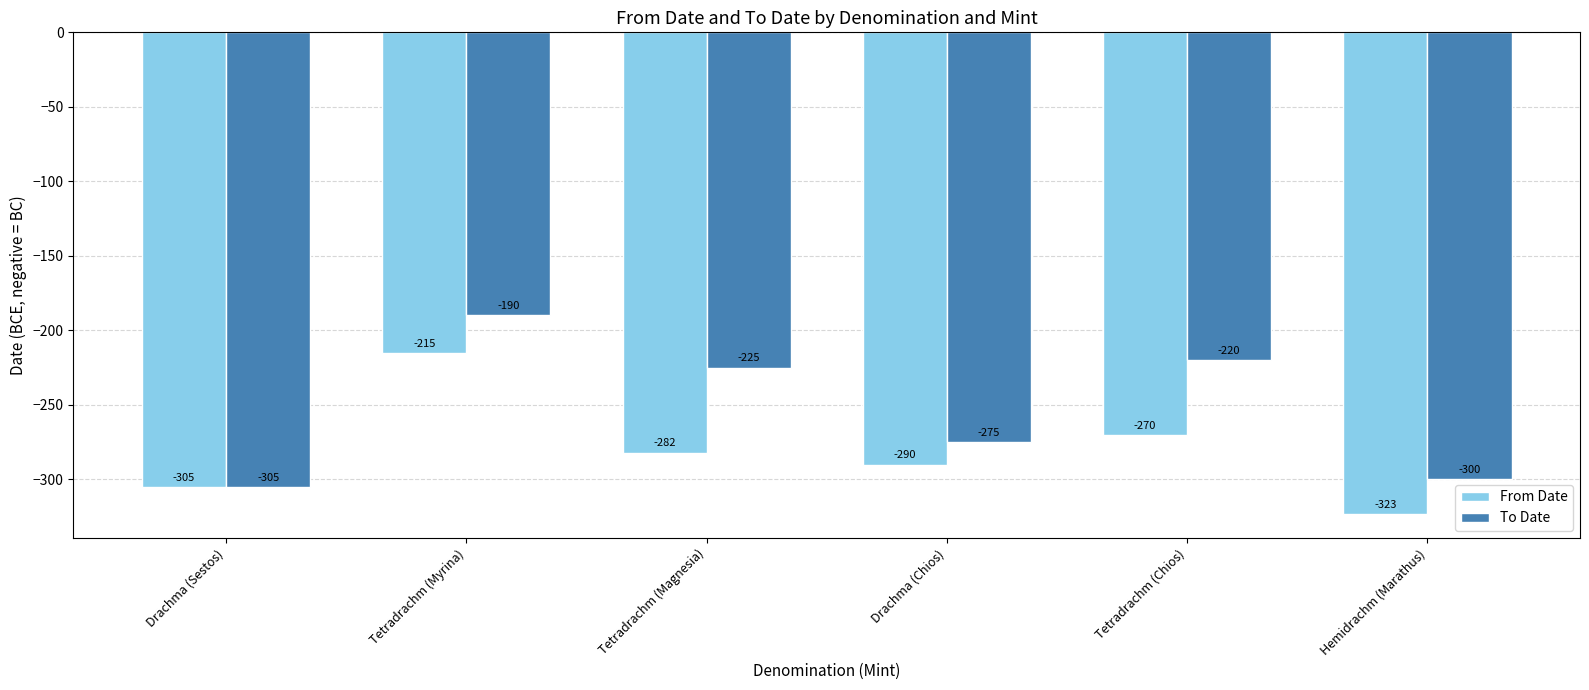

At which label does From Date first exceed -282?

Tetradrachm (Myrina)